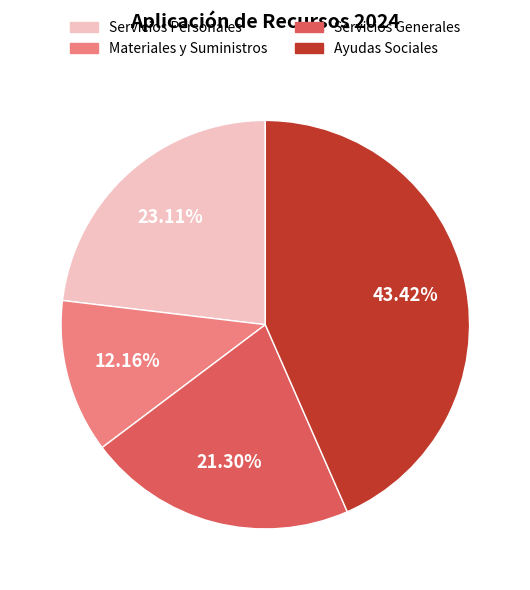

To the nearest percent, what is the difference between the Materiales y Suministros and Ayudas Sociales slice percentages?

31%